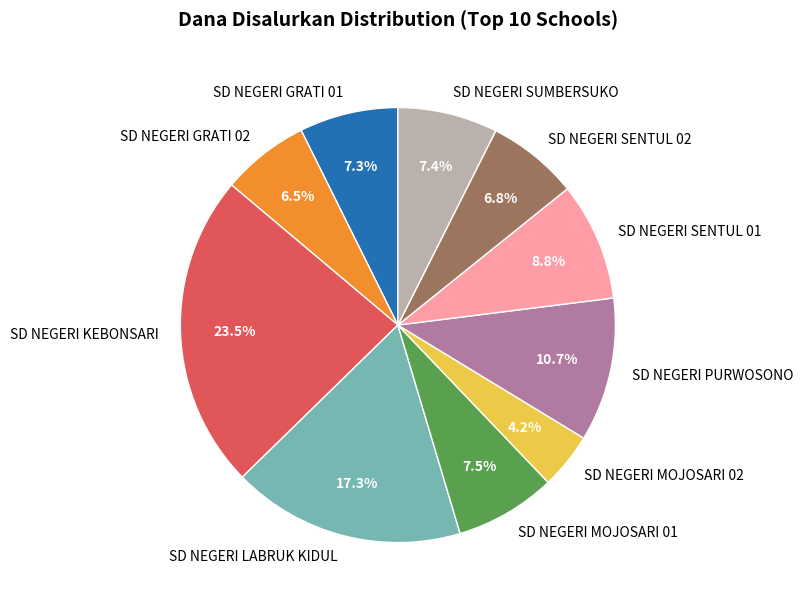

To the nearest percent, what percentage of the pie is SD NEGERI GRATI 01?

7%